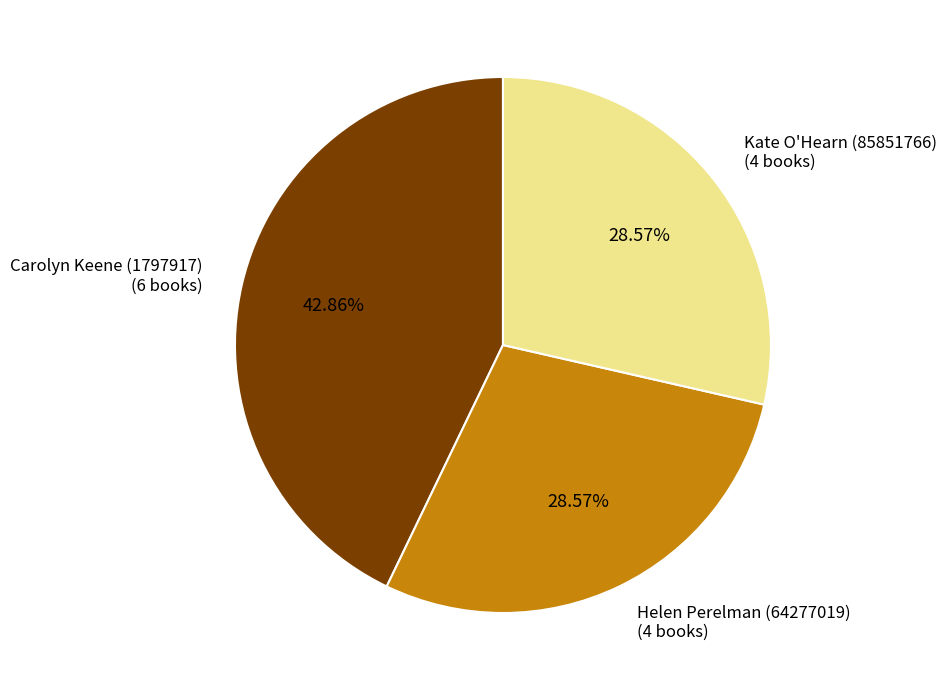

How many segments does this pie chart have?

3